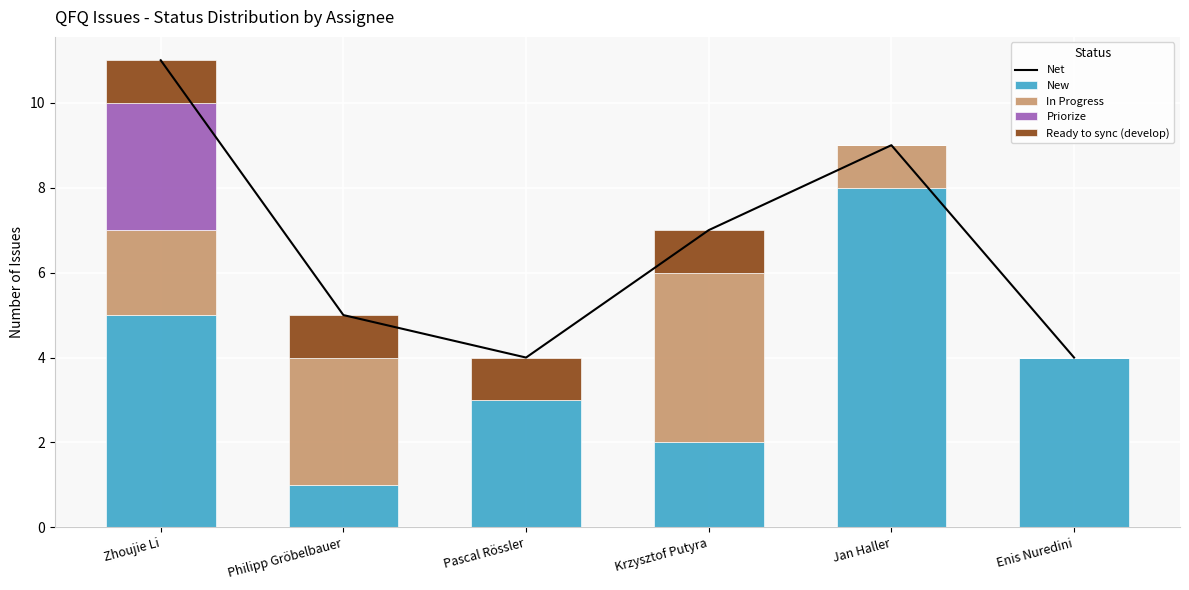

What is the difference between the maximum and minimum values in the Net series?

7